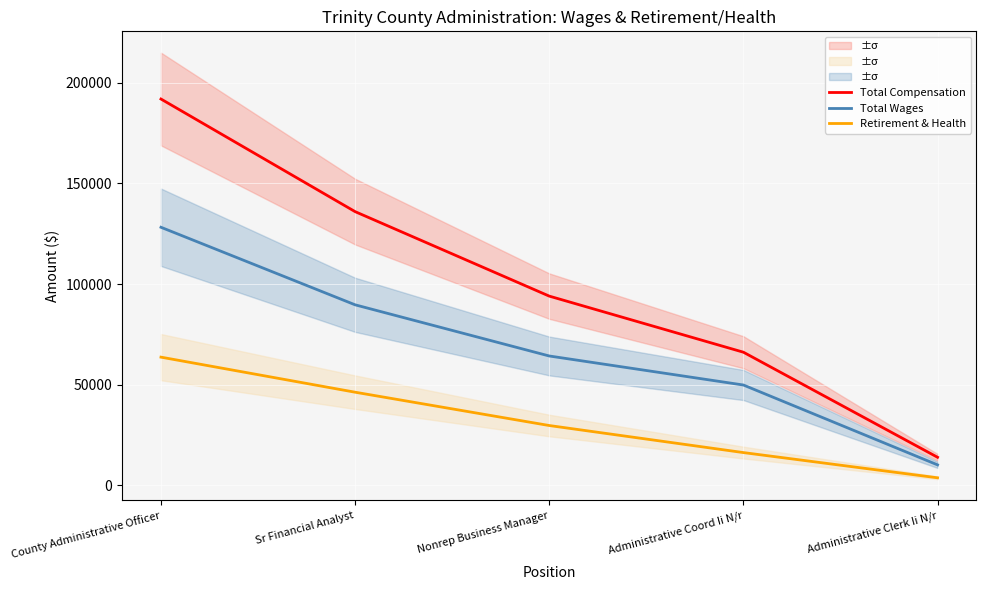

What is the label of the 3rd point from the right?

Nonrep Business Manager